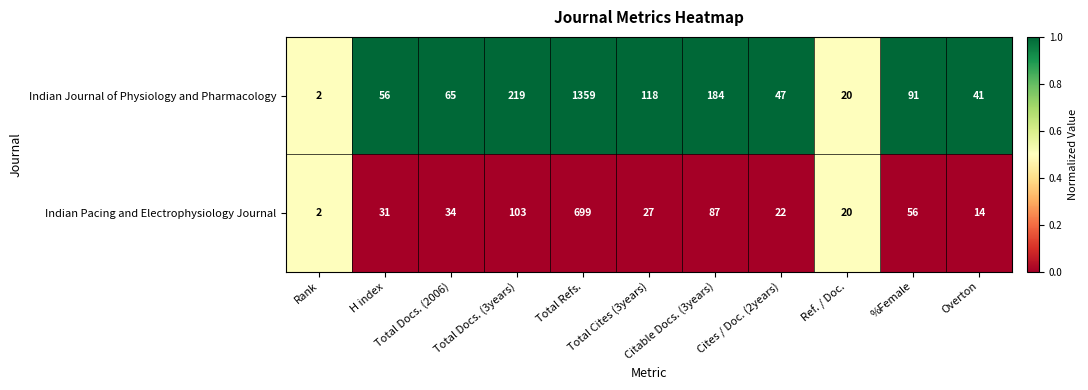

Between Total Docs. (3years) and Total Refs., which series saw the biggest shift?

Indian Journal of Physiology and Pharmacology